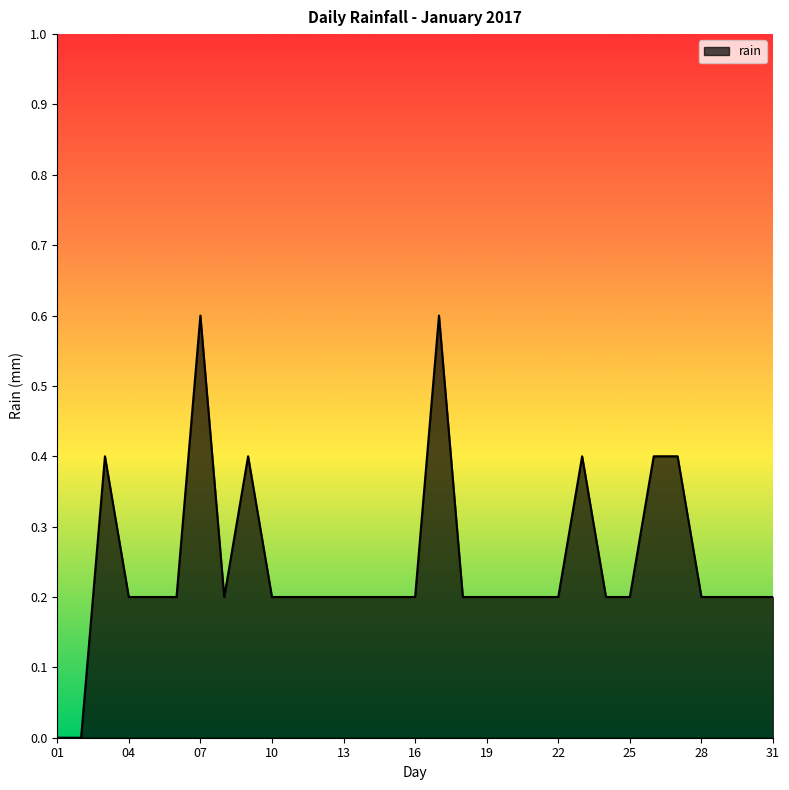

What is the difference between the maximum and minimum values?

0.6